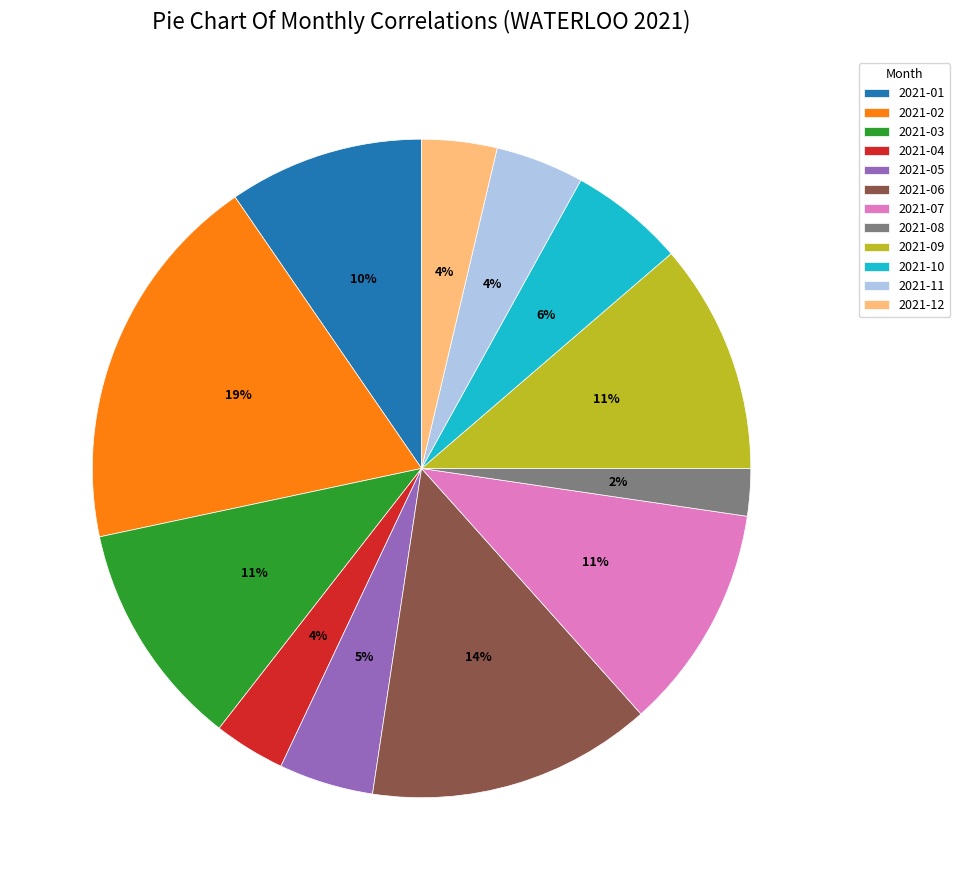

Do 2021-10 and 2021-11 together represent more than half of the pie?

No